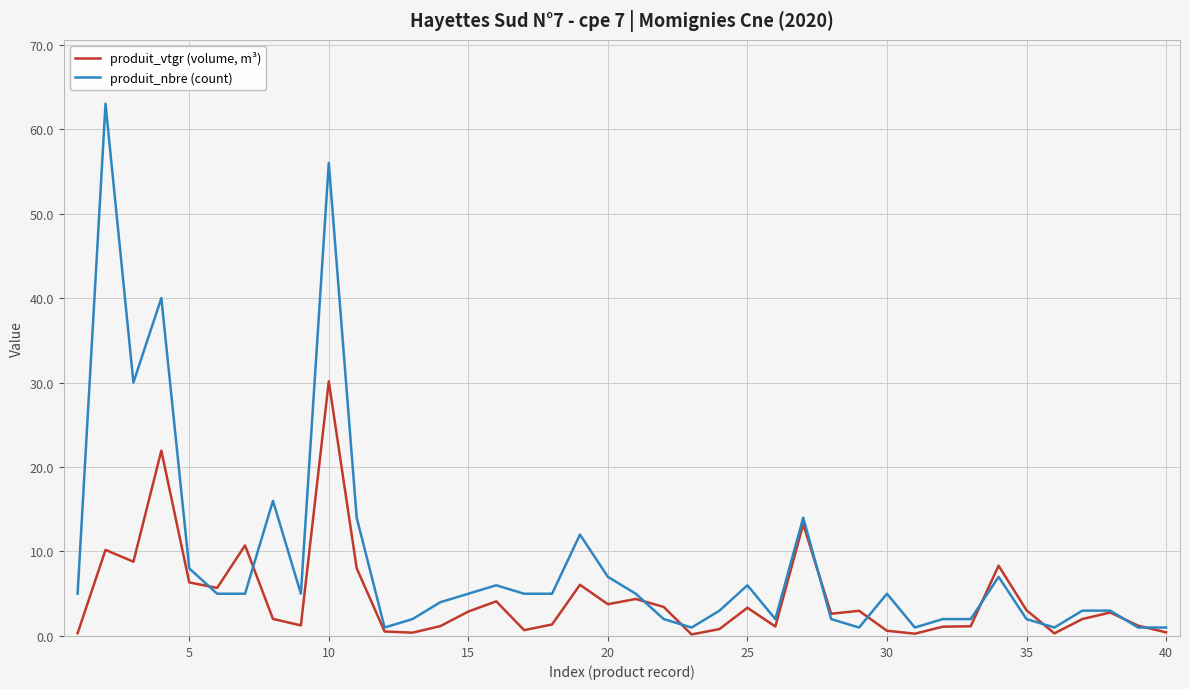

Rank the series by their average value, from highest to lowest.

produit_nbre (count), produit_vtgr (volume, m³)